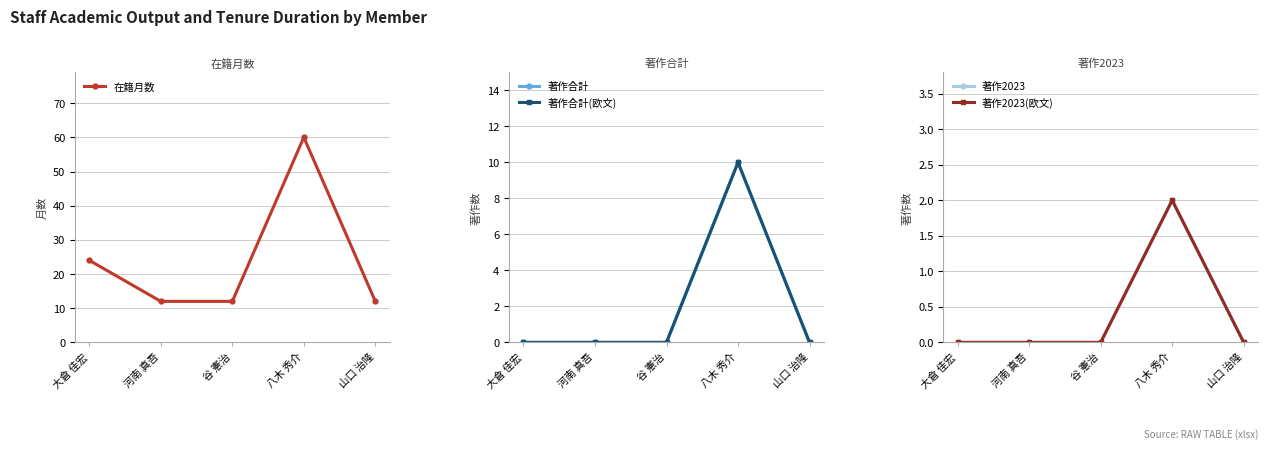

What are all the series names shown in the legend?

在籍月数, 著作合計, 著作合計(欧文), 著作2023, 著作2023(欧文)